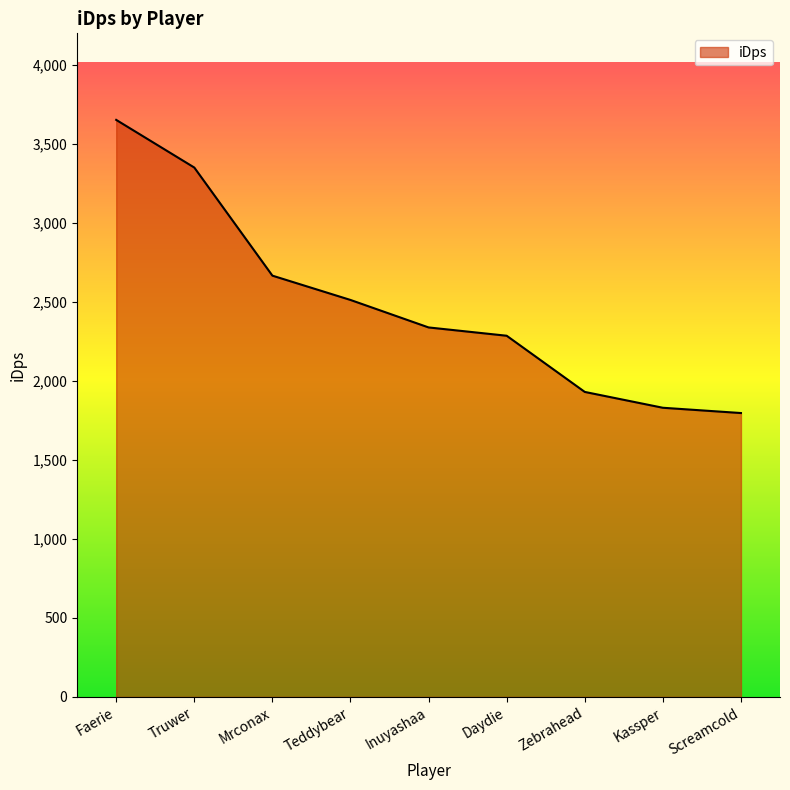

What is the maximum value shown in the chart?

3652.1